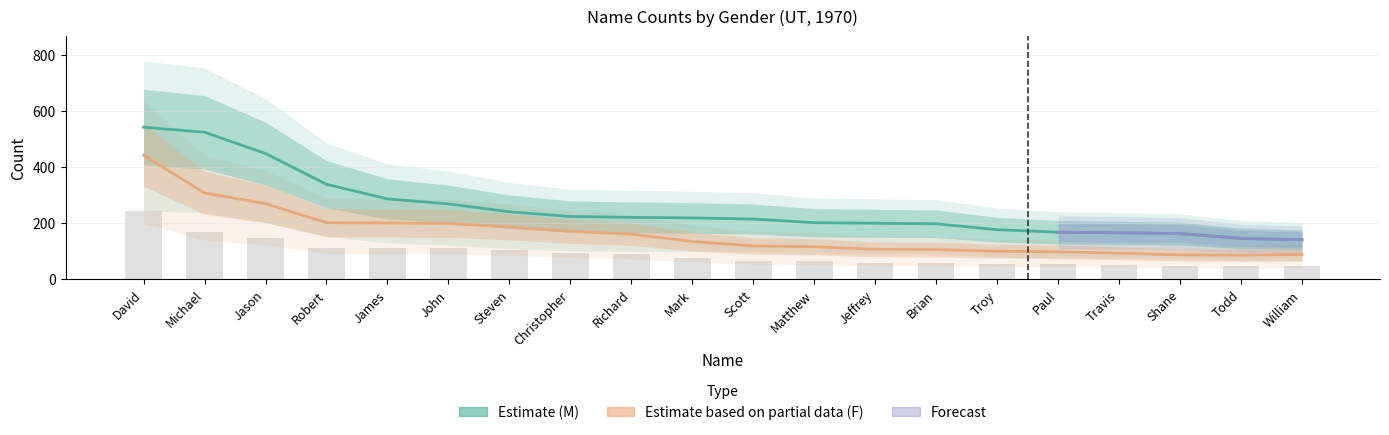

At which category is the sum across all series the highest?

David